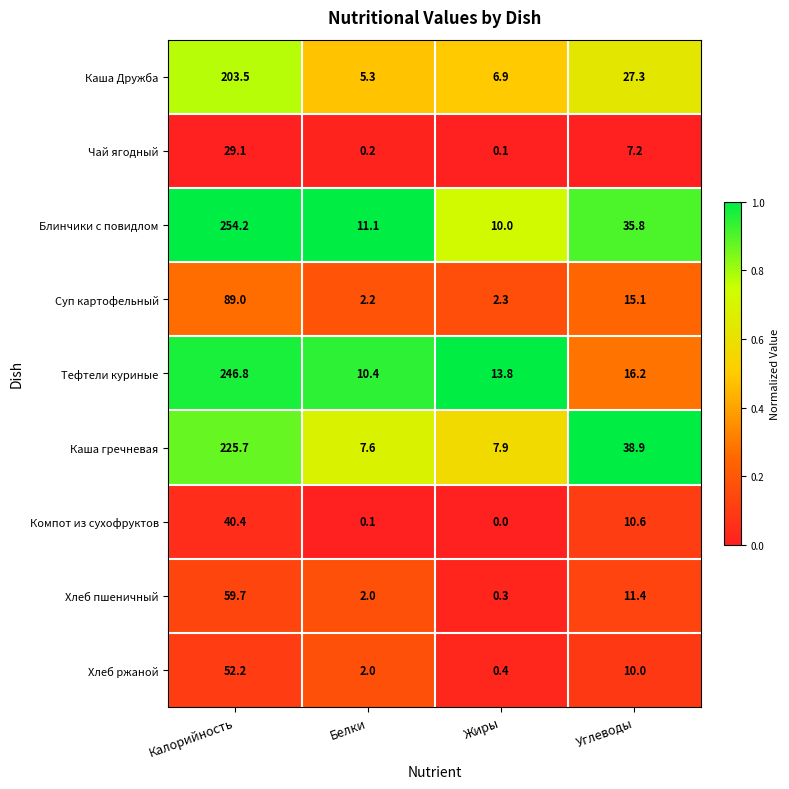

The Суп картофельный series shows 4.8 at Углеводы. True or false?

False